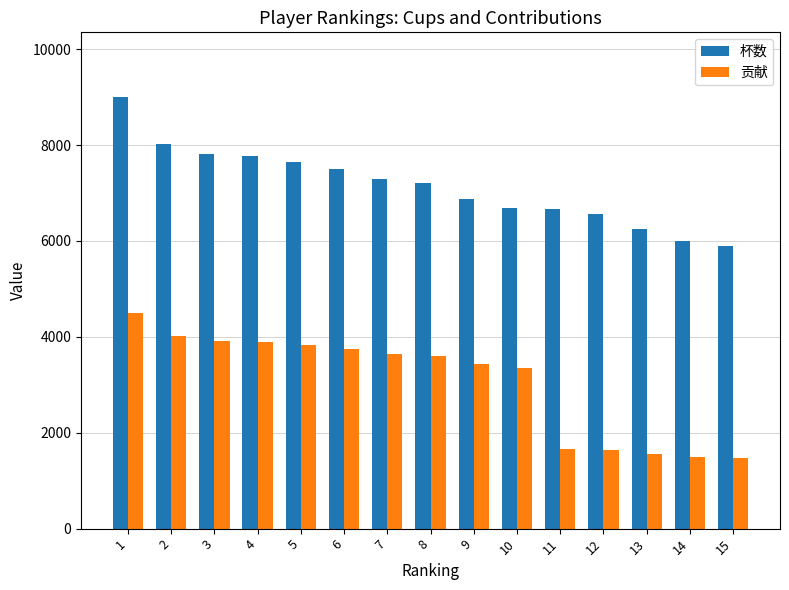

At 14, list the series in order from smallest to largest.

贡献, 杯数